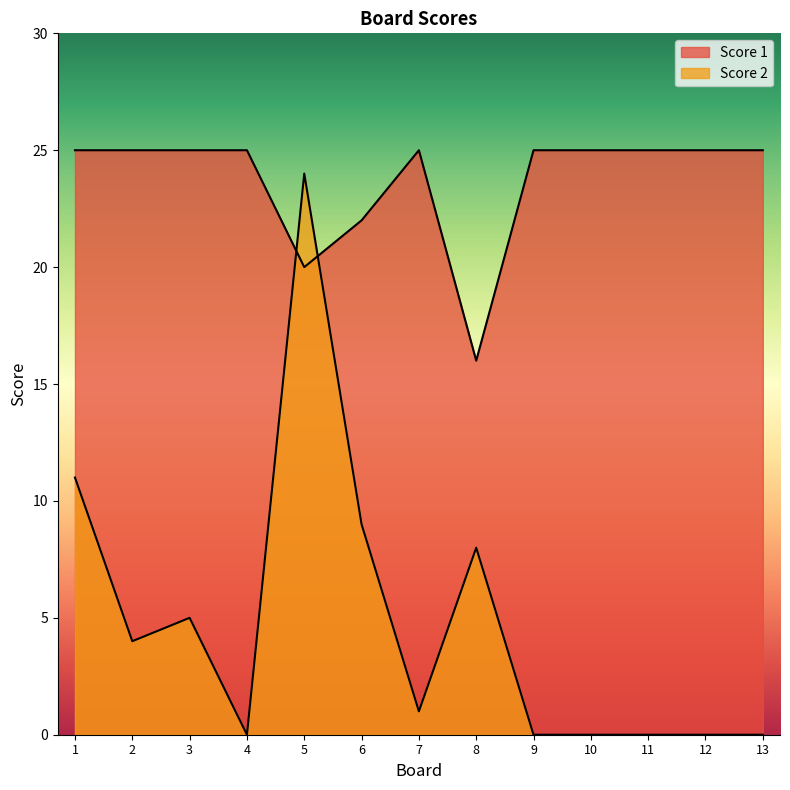

Between 6 and 8, which series saw the biggest shift?

Score 1